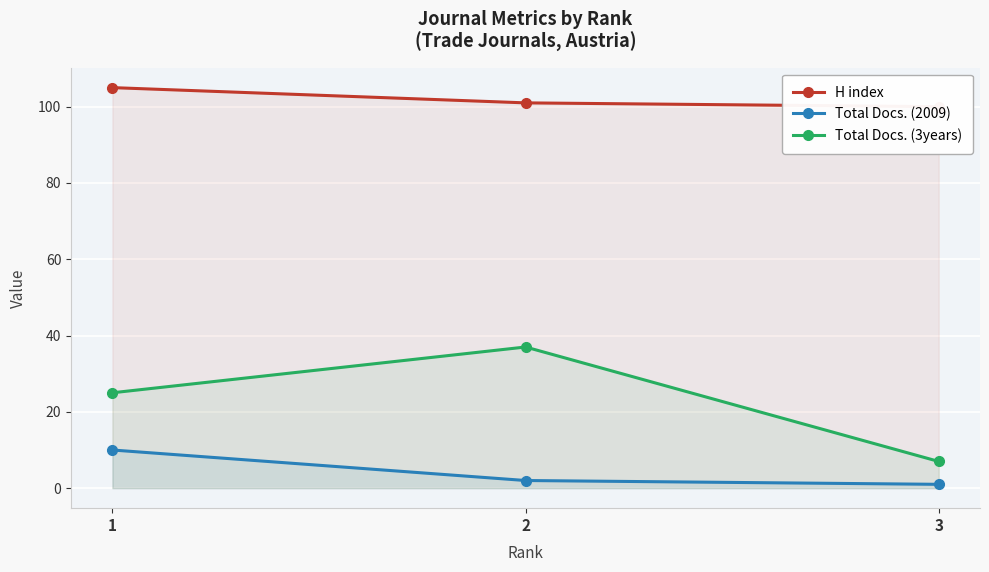

Reading right to left, transcribe all the data shown in this chart.

H index: 3=100	2=101	1=105
Total Docs. (2009): 3=1	2=2	1=10
Total Docs. (3years): 3=7	2=37	1=25